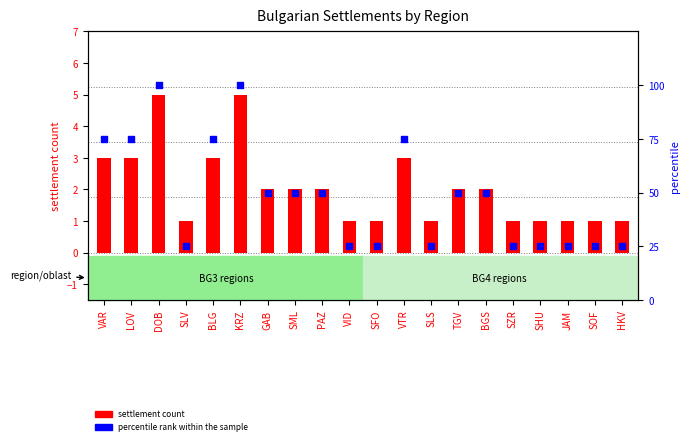

What is the total value across all series at JAM?

26